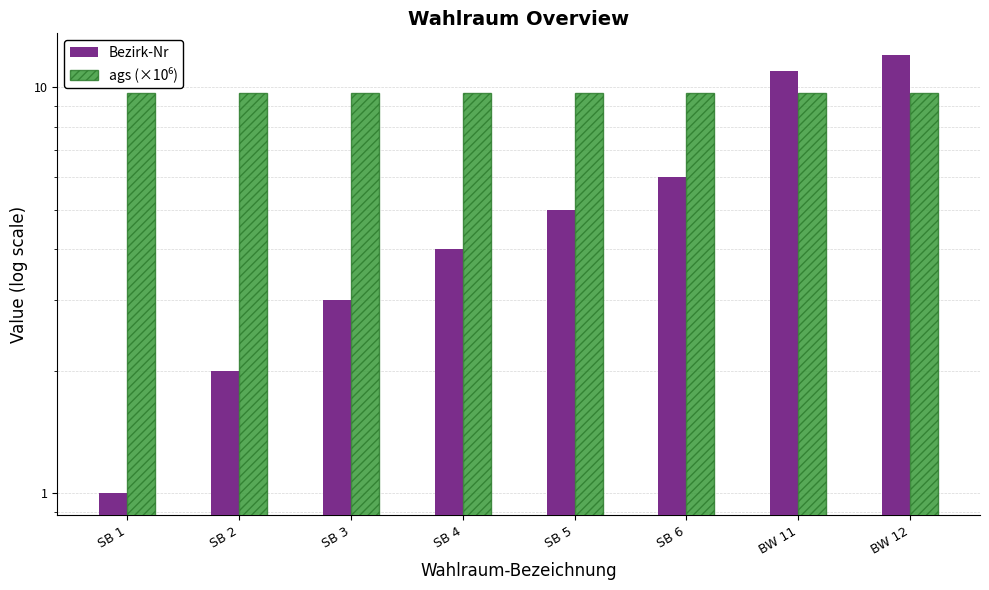

Are the bars horizontal?

No